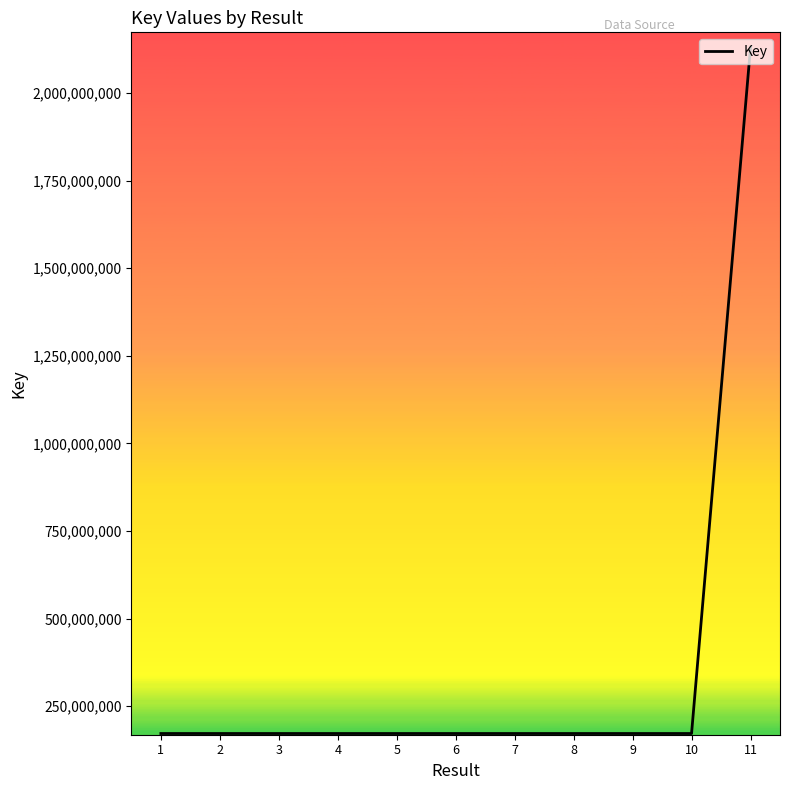

What is the greatest value displayed?

2130387504